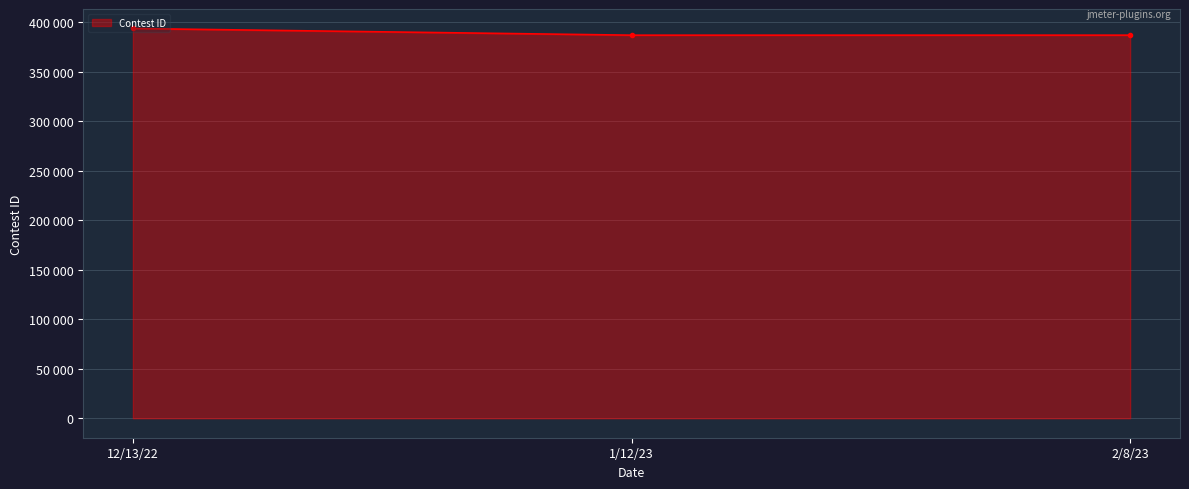

Is this an area chart (filled region under the line)?

Yes